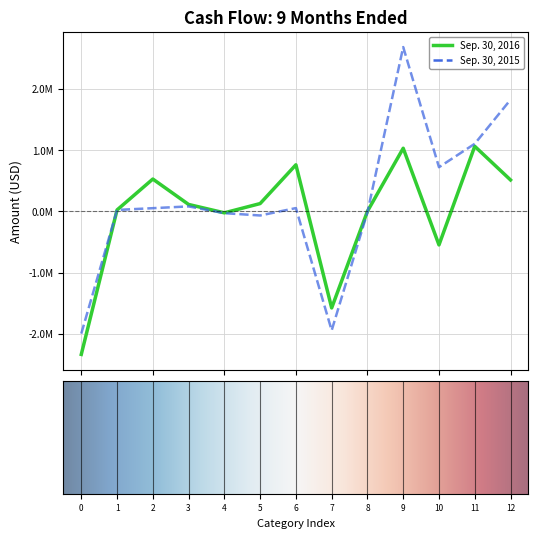

Does the chart display data point markers on the line(s)?

No